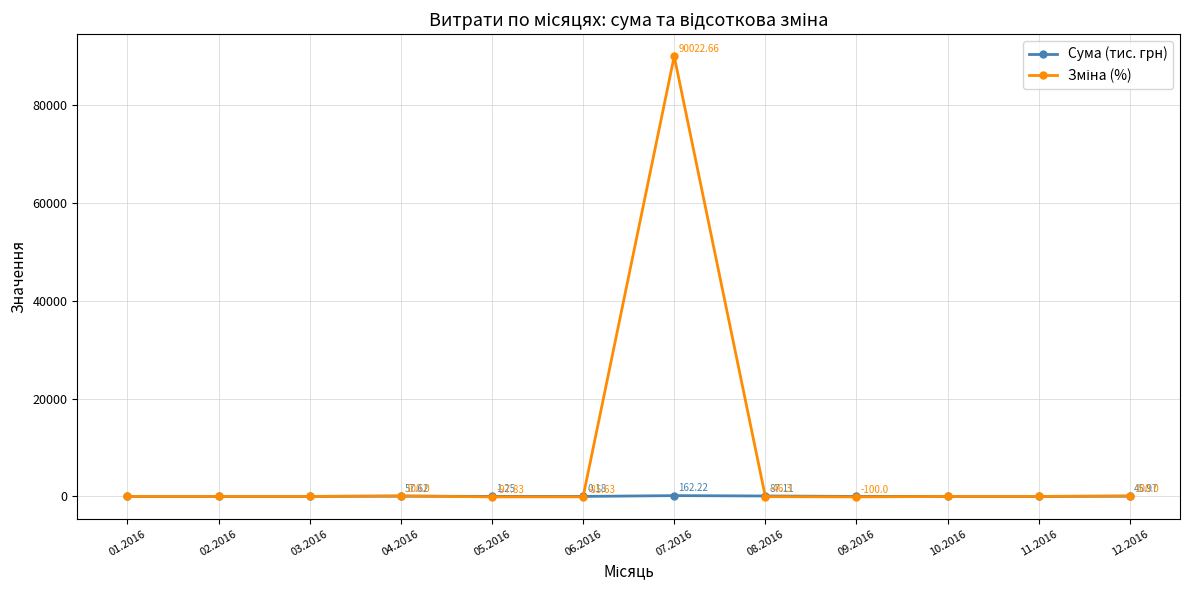

What is the difference between the maximum and minimum values in the Сума (тис. грн) series?

162.2